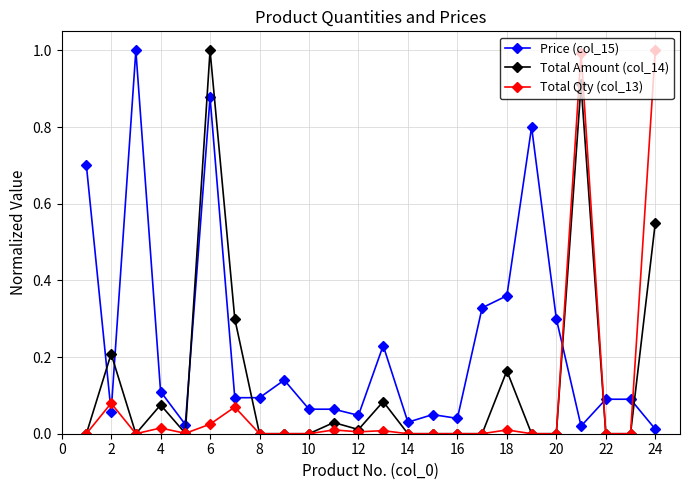

Which series has the largest total across all categories?

Price (col_15)